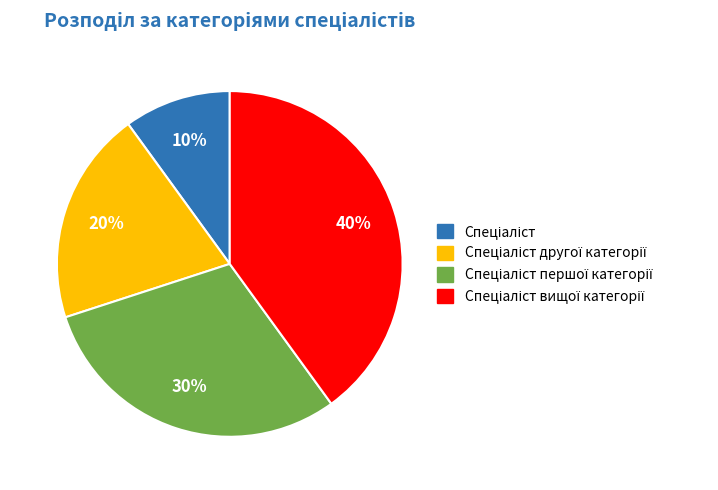

To the nearest percent, what is the average slice percentage?

25%